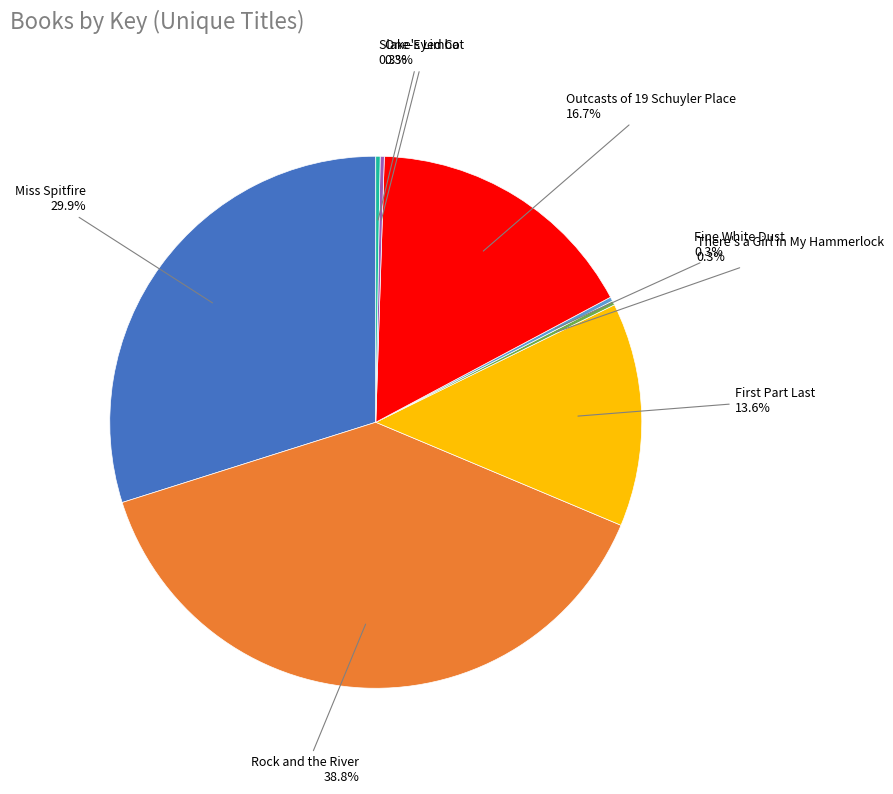

The Rock and the River slice represents 51% of the pie. True or false?

False